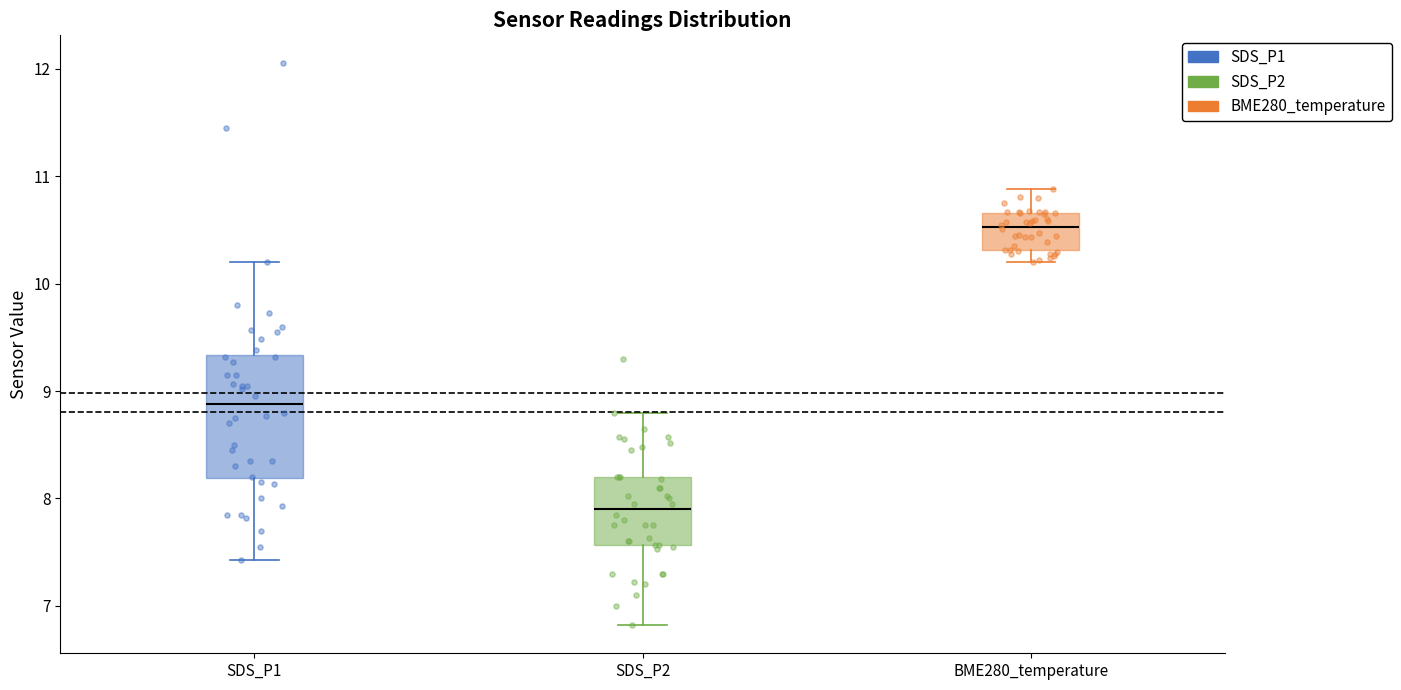

Where is the upper edge of the box for SDS_P2 on the y-axis? The values are not printed on the chart, so give them approximately, as read against the axis.

8.2